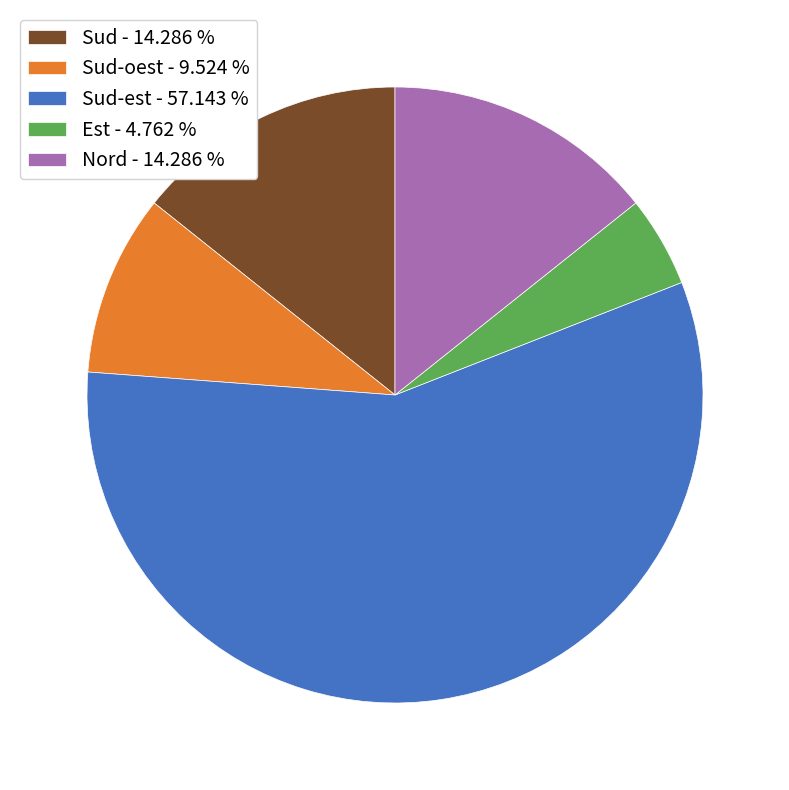

What is the largest slice in the pie chart?

Sud-est - 57.143 %